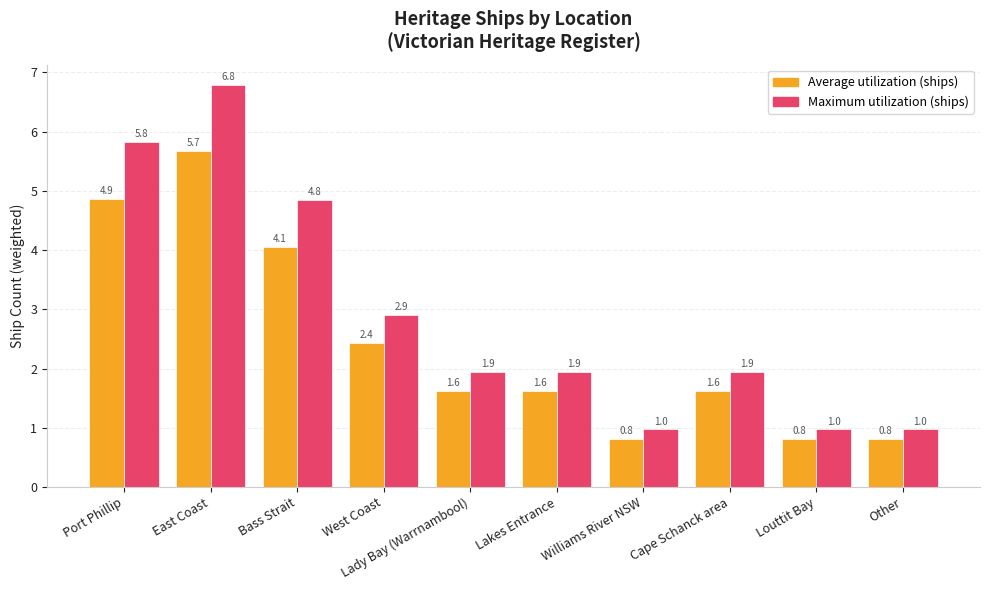

How many bars are there in each group?

2